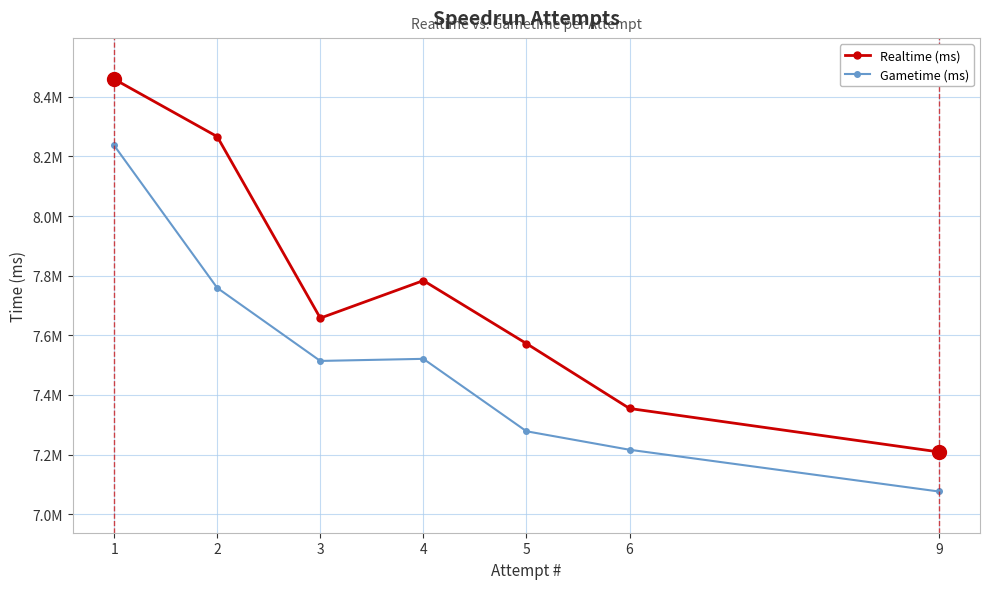

What is the value of the Realtime (ms) point at the 5th from the left?

7572279